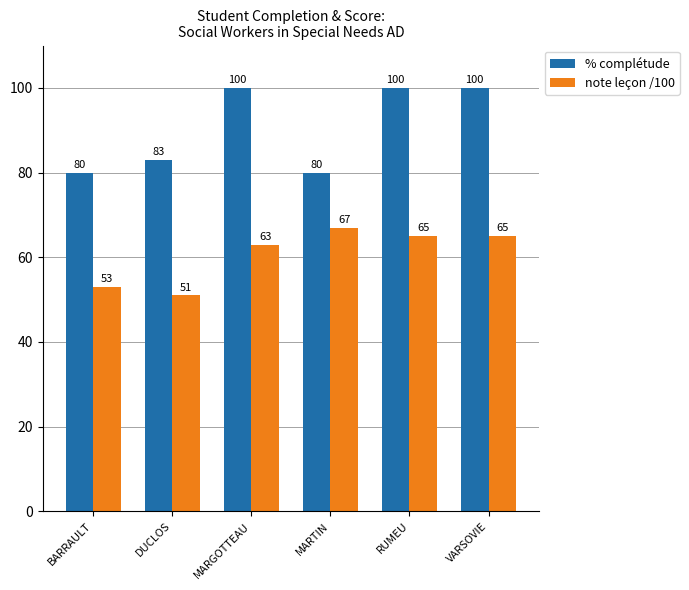

What is the total value across all series at BARRAULT?

133